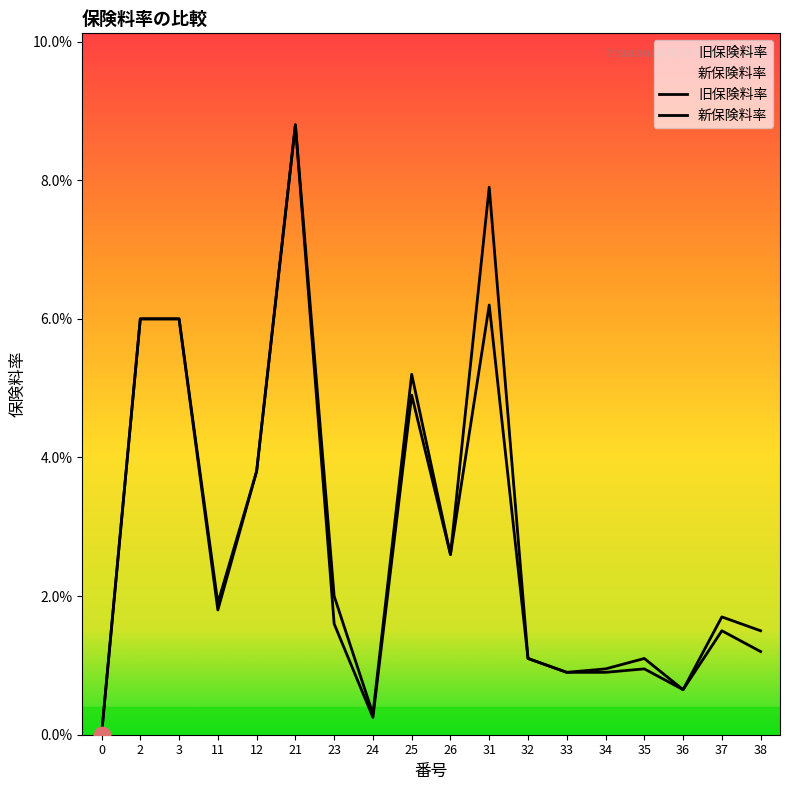

Reading left to right, transcribe all the data shown in this chart.

旧保険料率: 0.0	0.1	0.1	0.0	0.0	0.1	0.0	0.0	0.1	0.0	0.1	0.0	0.0	0.0	0.0	0.0	0.0	0.0
新保険料率: 0.0	0.1	0.1	0.0	0.0	0.1	0.0	0.0	0.0	0.0	0.1	0.0	0.0	0.0	0.0	0.0	0.0	0.0